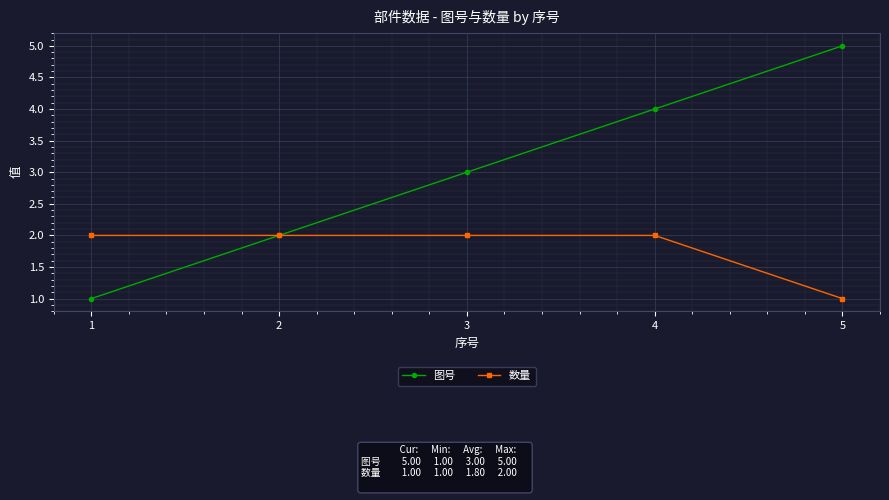

How many 数量 values are between 2 and 3?

4